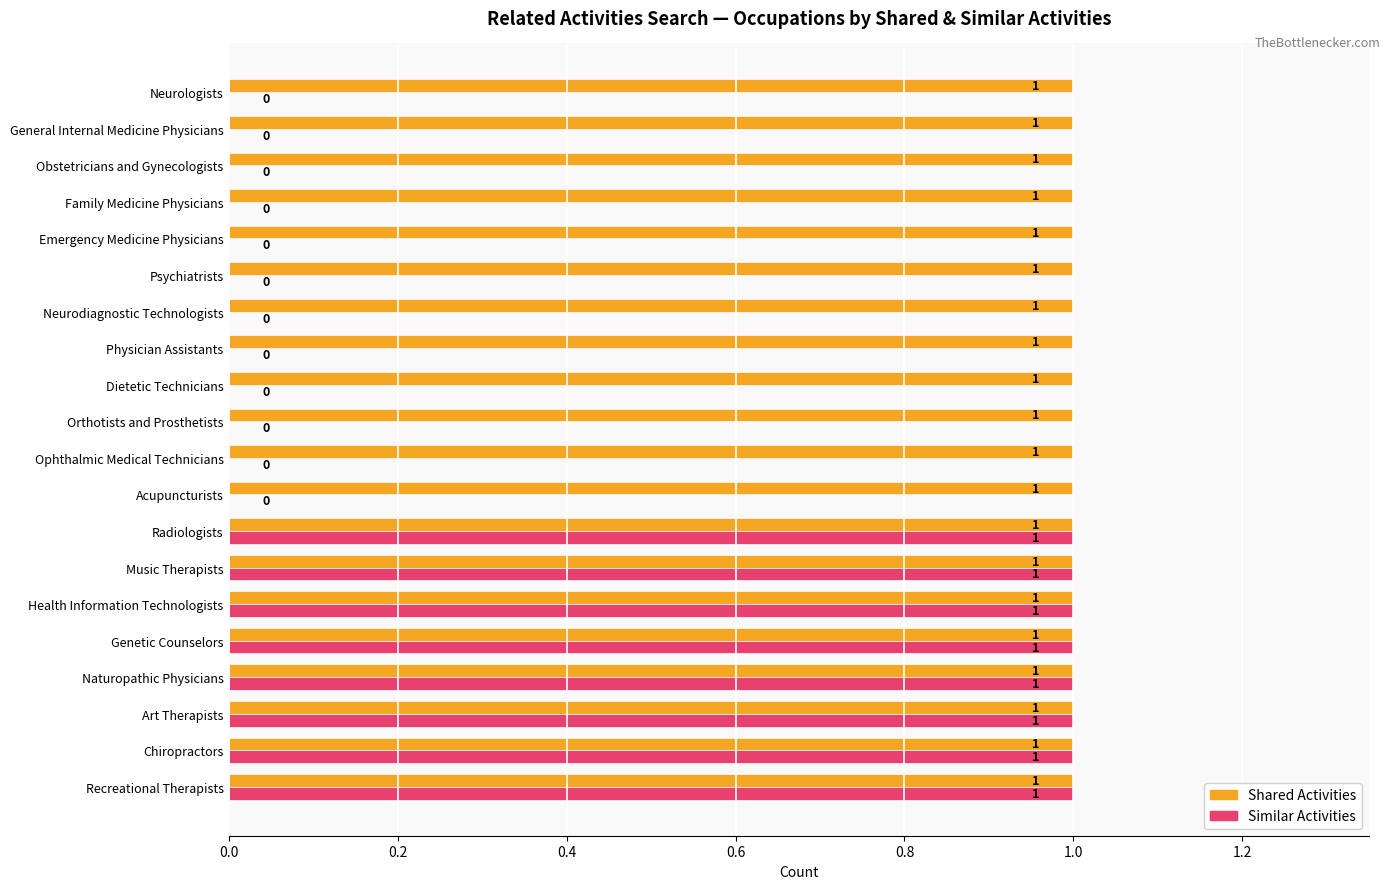

Which series has the largest total across all categories?

Shared Activities